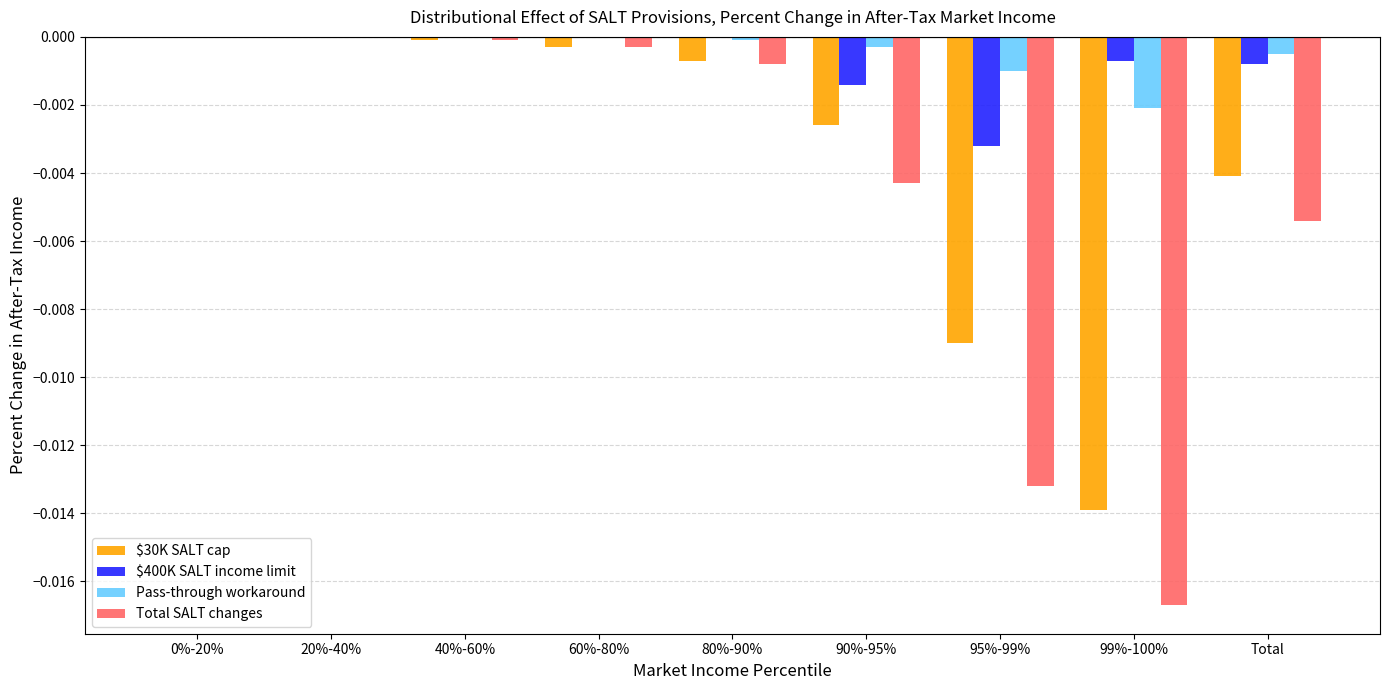

Does the chart contain stacked bars?

No